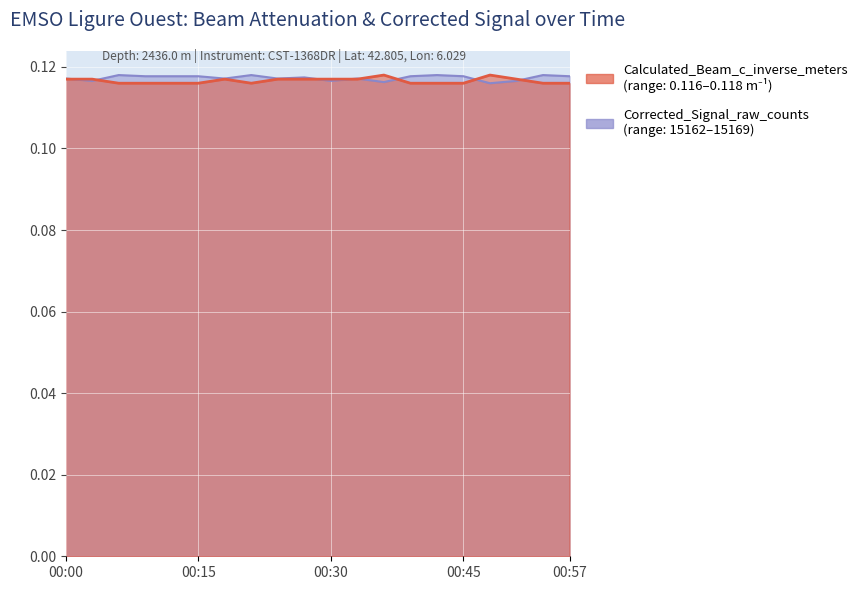

What is the maximum value for Calculated_Beam_c_inverse_meters?

0.1